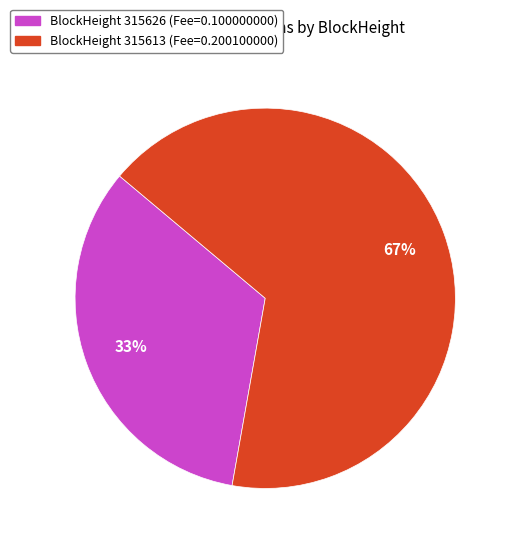

Is there any slice that represents more than half of the pie?

Yes